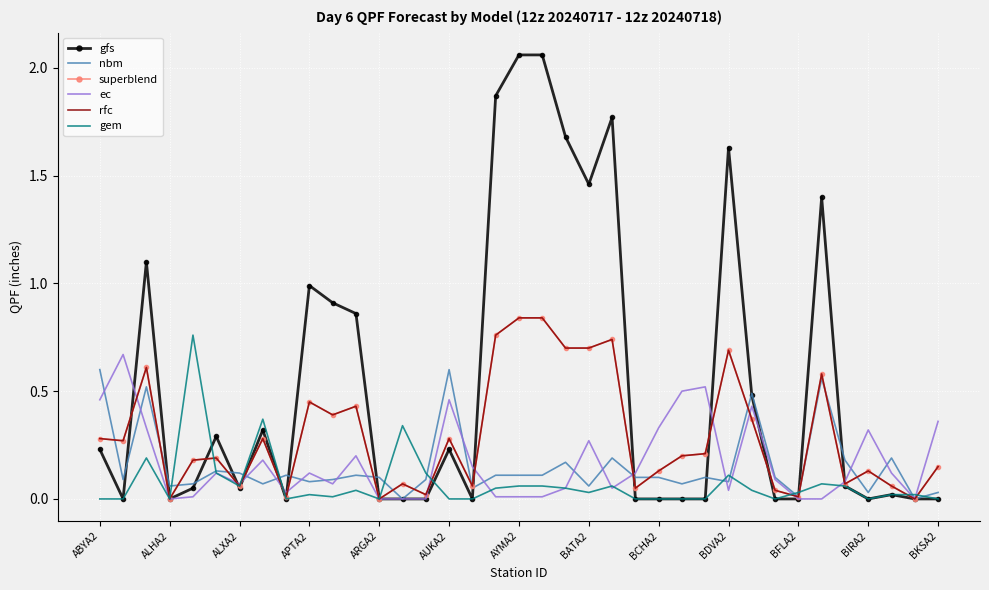

Where is ec nearest to the value 0?

ALHA2